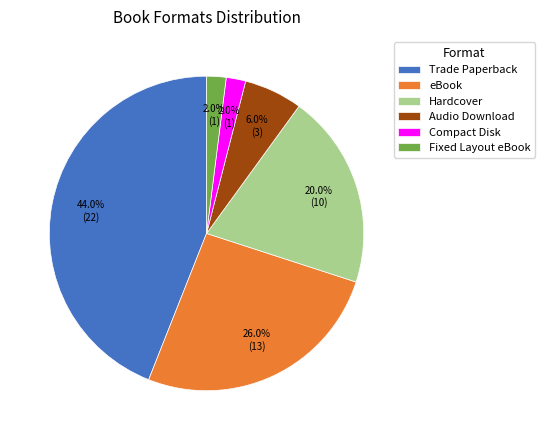

To the nearest percent, what is the average slice percentage?

17%